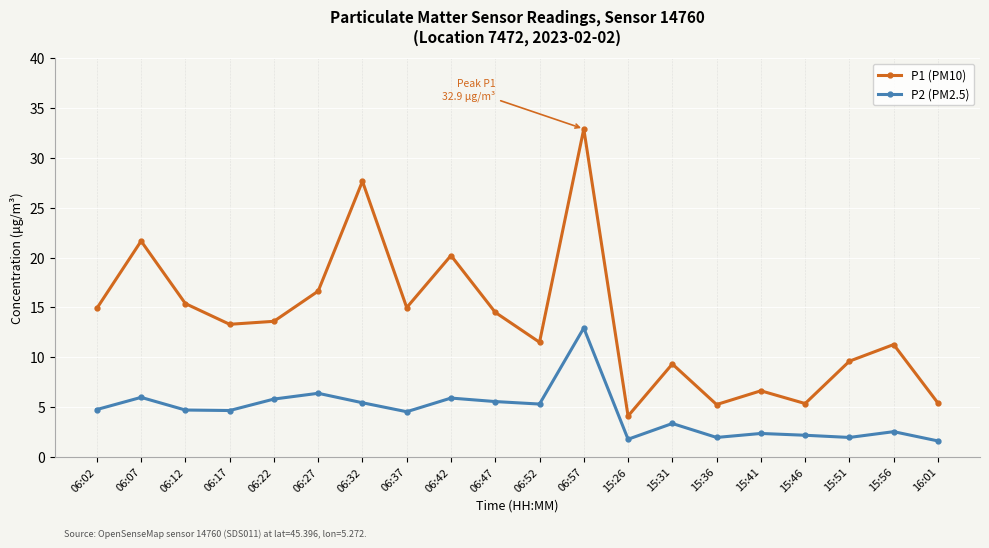

At which category is the sum across all series the highest?

06:57